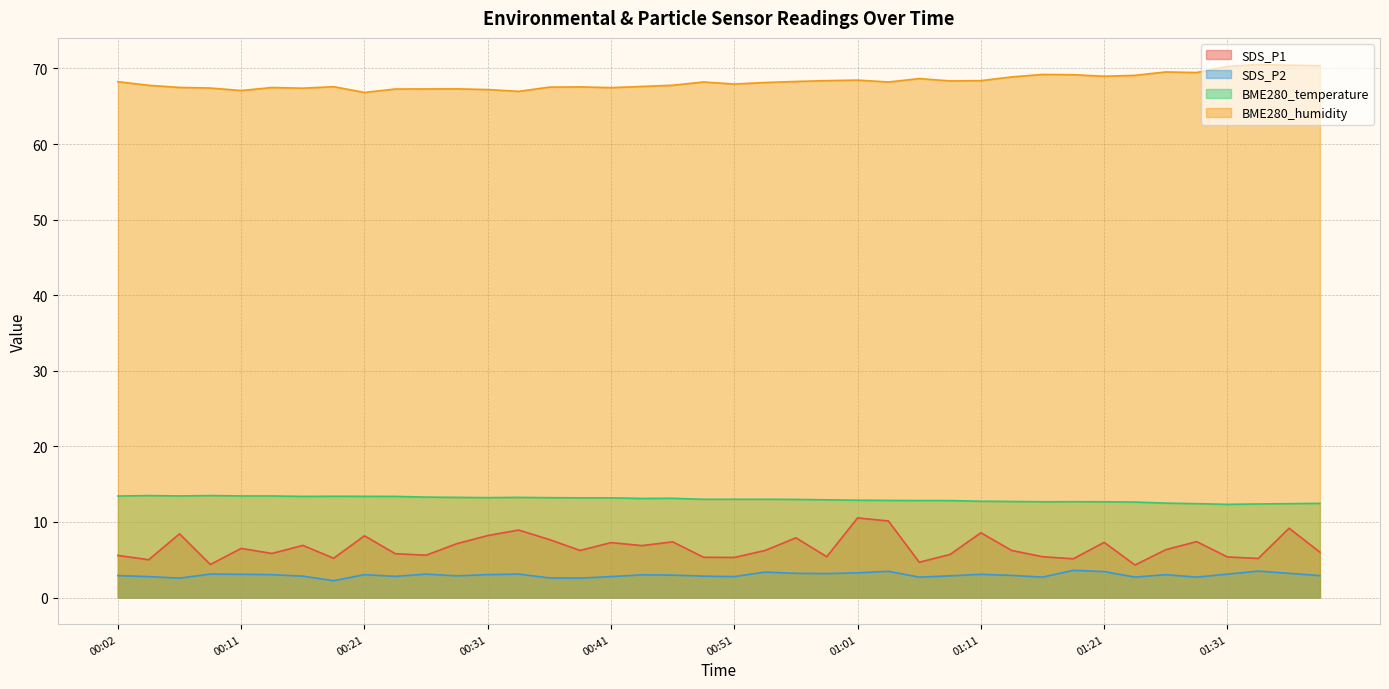

At which label does SDS_P2 first exceed 3?

00:09